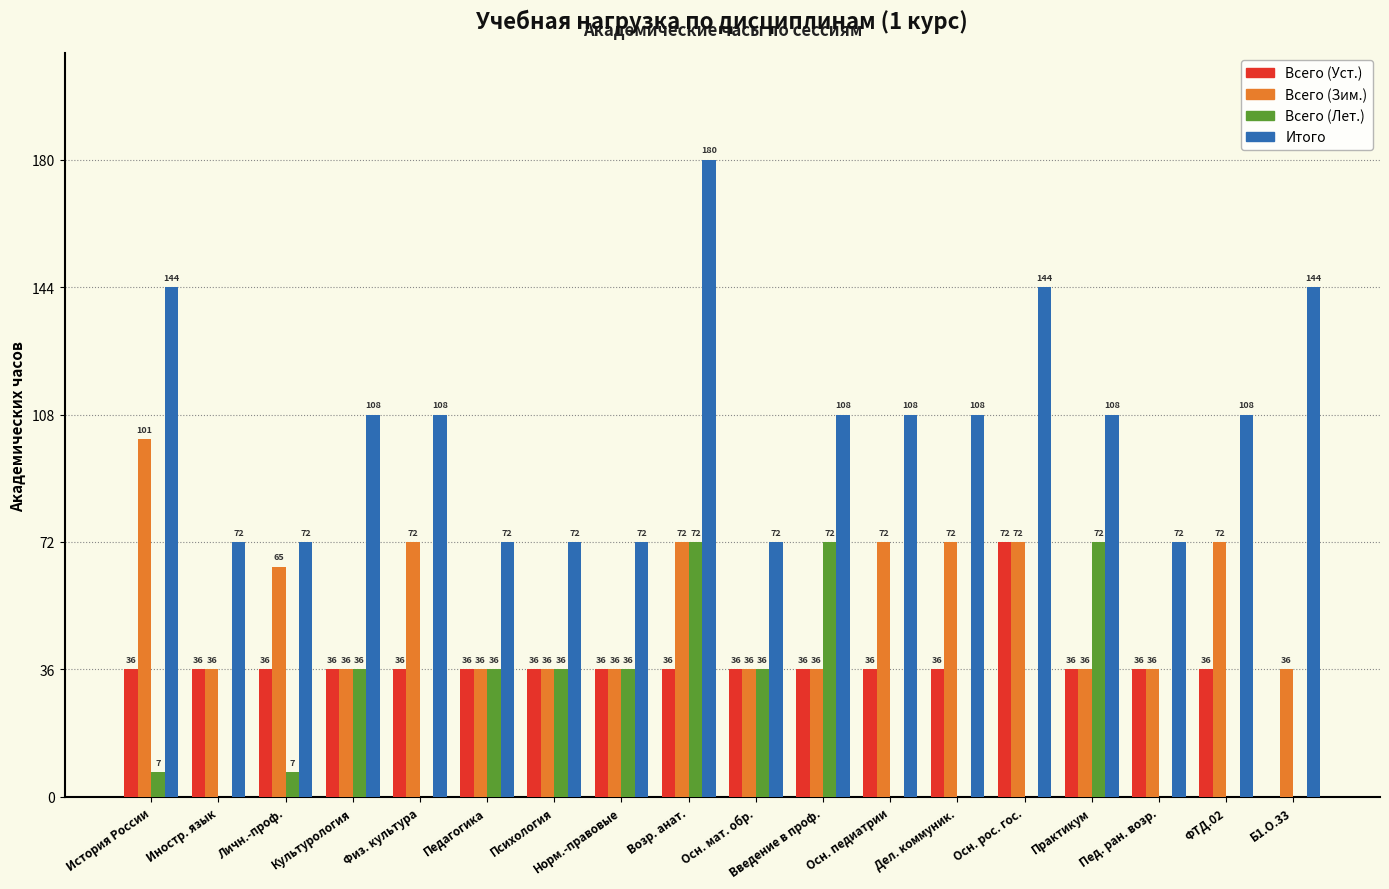

The Всего (Зим.) series shows 96 at Дел. коммуник.. True or false?

False